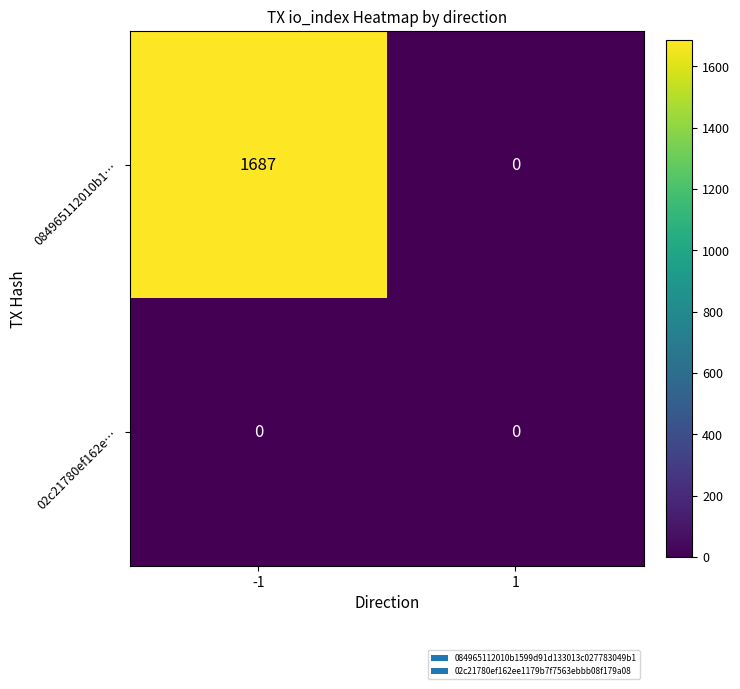

What is the spread (max minus min) of values at -1?

1687